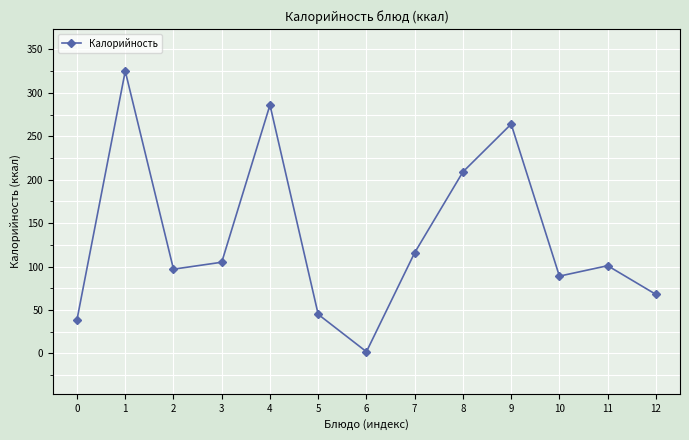

Rank the categories by value from lowest to highest.

6, 0, 5, 12, 10, 2, 11, 3, 7, 8, 9, 4, 1